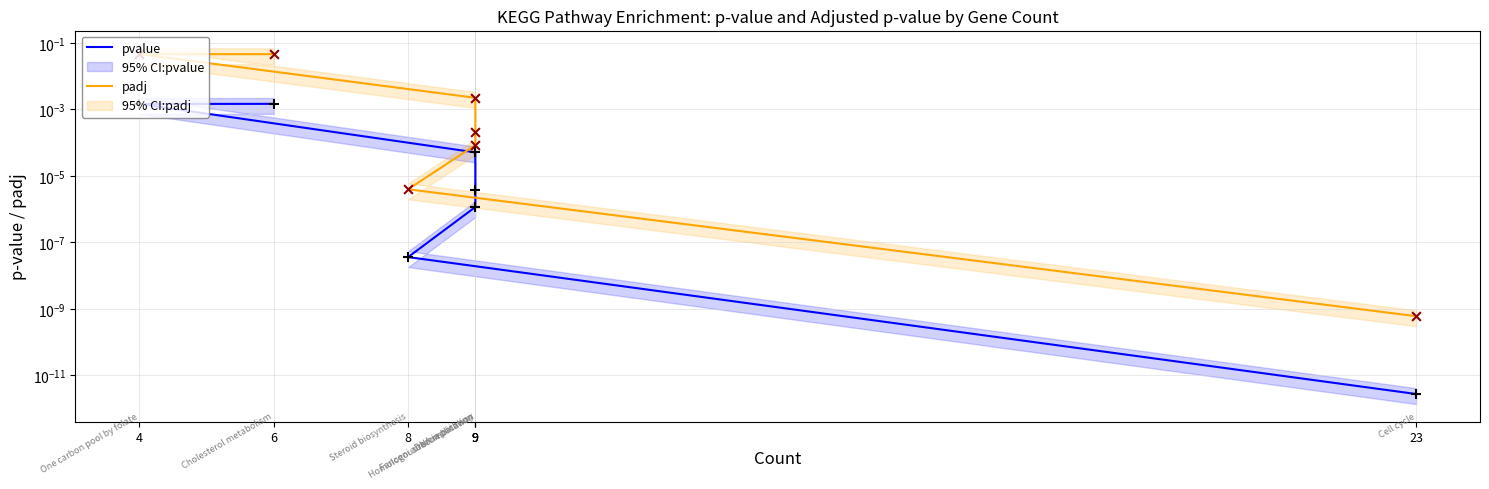

Which series contains the lowest Y value?

pvalue